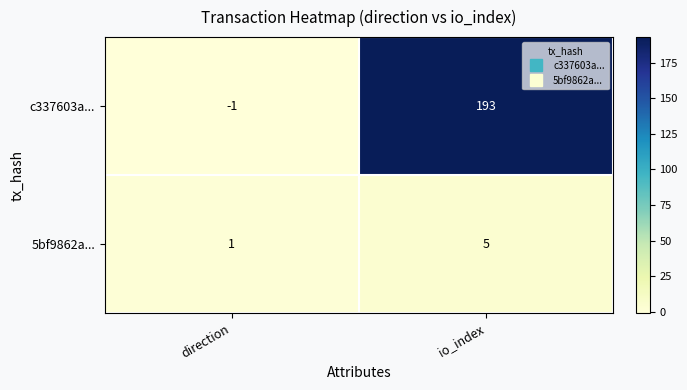

The value of c337603a... at io_index is 193. True or false?

True